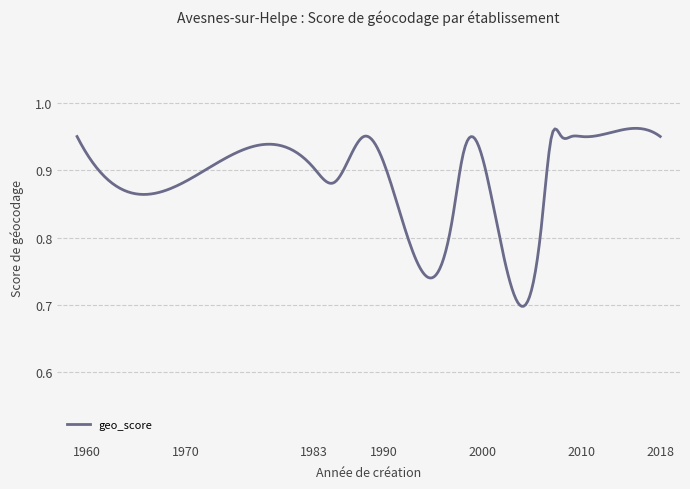

What is the difference between the maximum and minimum values?

0.3